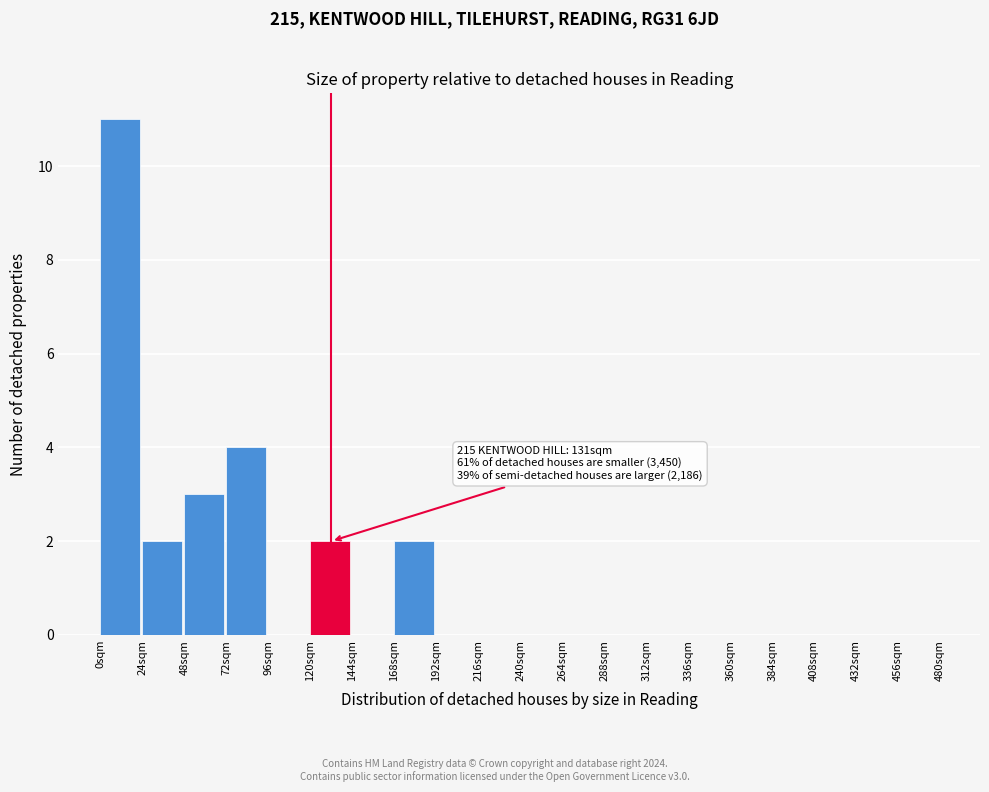

Which range on the x-axis has the tallest bar?

0 to 24